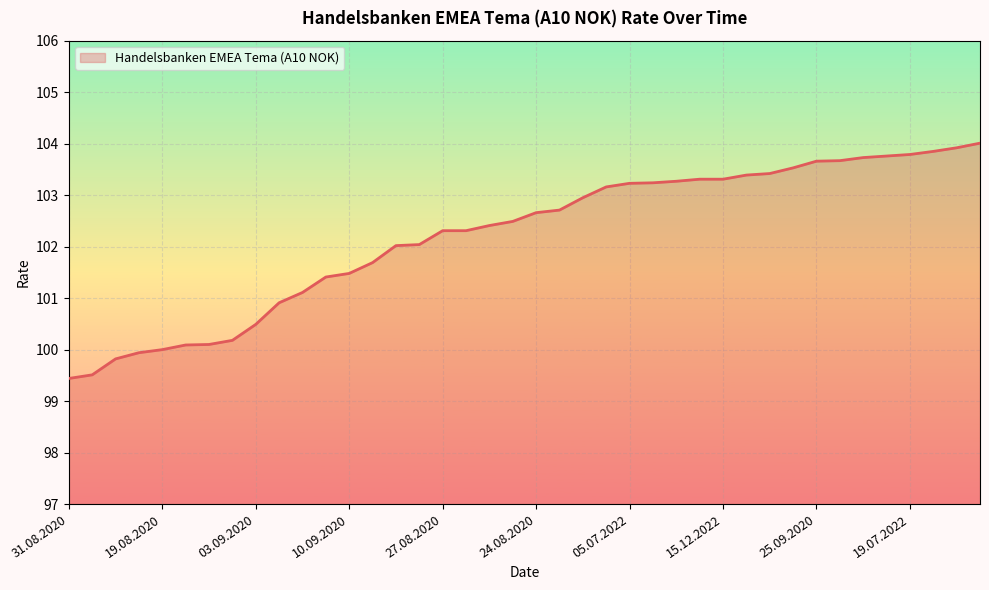

What is the greatest value displayed?

104.0